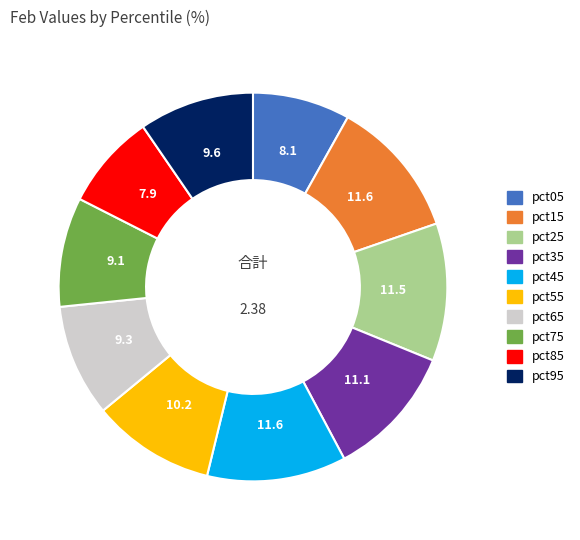

Is the sum of pct45 and pct95 greater than half?

No